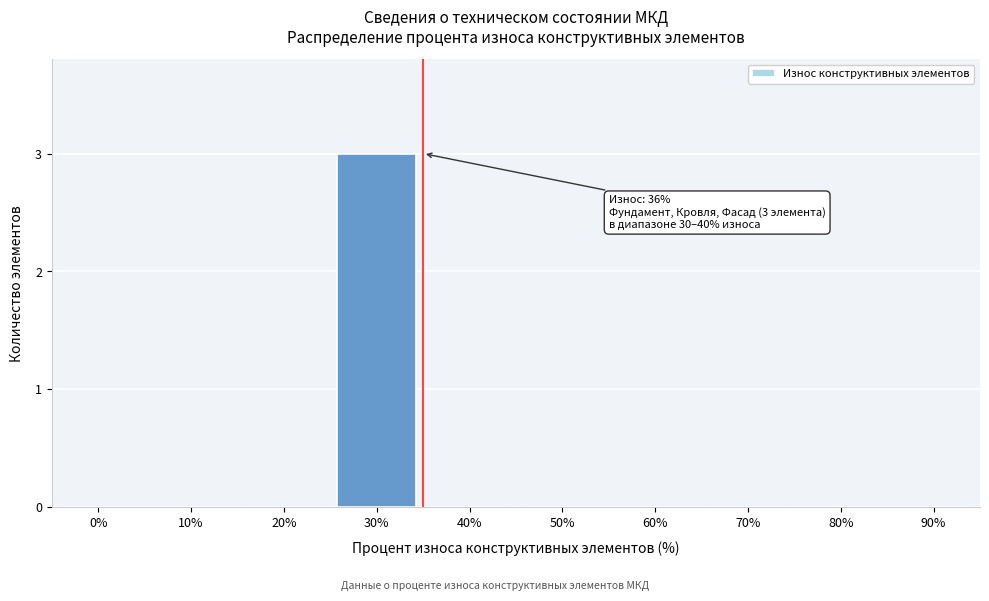

Reading left to right, what are all the values shown in this chart?

0%=0	10%=0	20%=0	30%=3	40%=0	50%=0	60%=0	70%=0	80%=0	90%=0